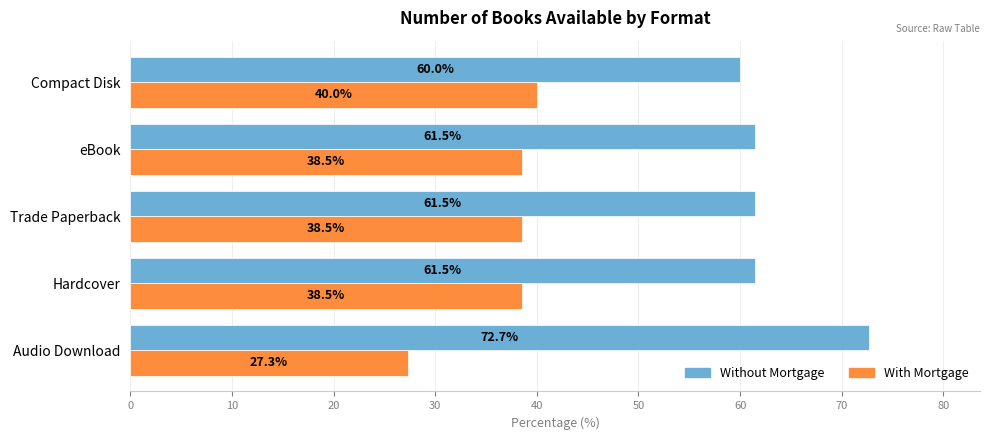

The value of Without Mortgage at Audio Download is 72.7. True or false?

True